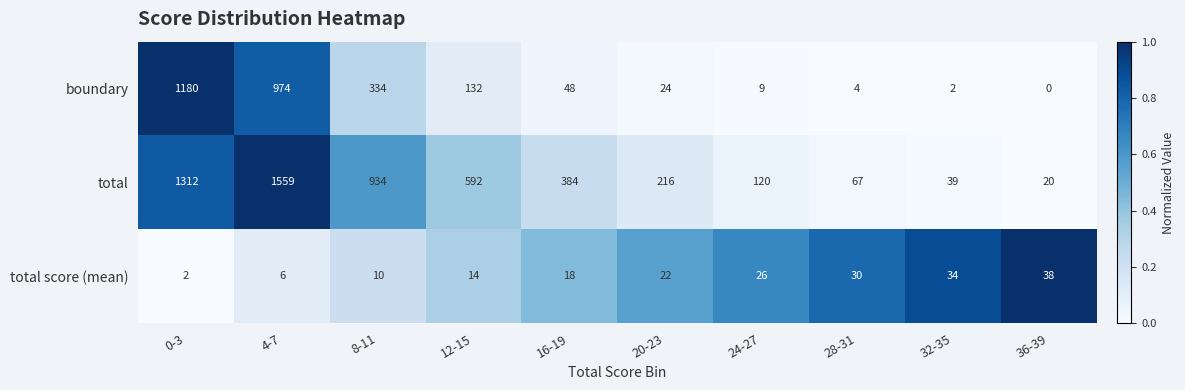

At how many categories does at least one series exceed 0?

10